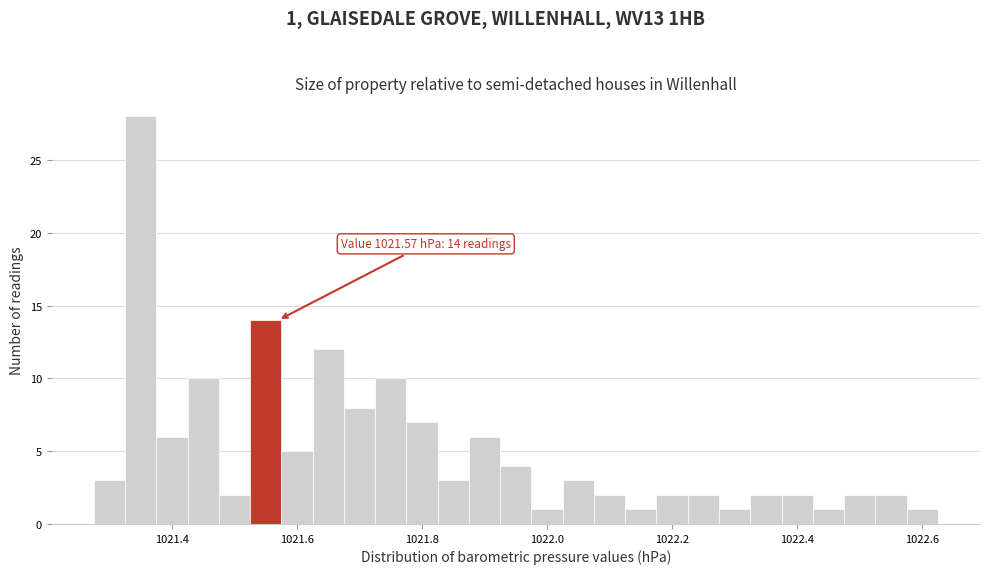

Around what value on the x-axis is the tallest bar? Give the approximate position of its centre, as read against the axis.

1021.36